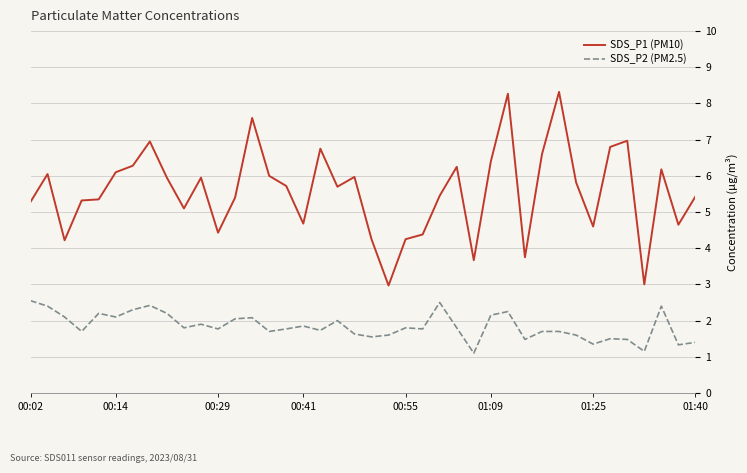

Which series has the largest total across all categories?

SDS_P1 (PM10)